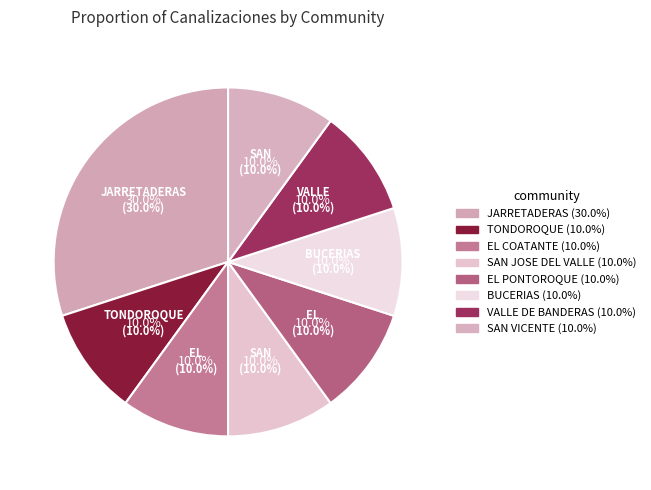

Is the sum of EL PONTOROQUE and SAN JOSE DEL VALLE greater than half?

No